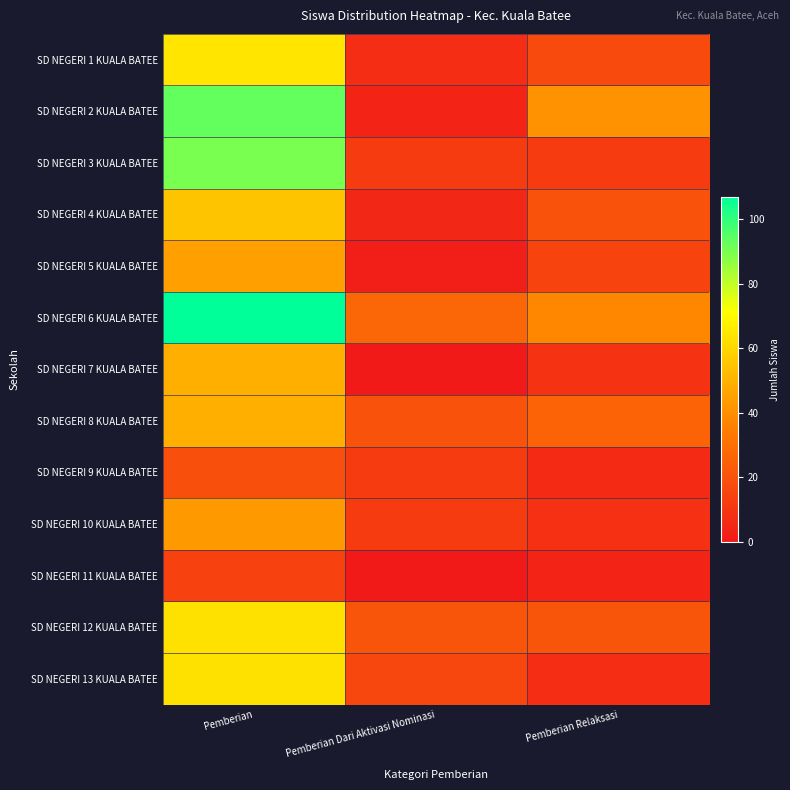

Rank the series by their maximum value, from lowest to highest.

SD NEGERI 11 KUALA BATEE, SD NEGERI 9 KUALA BATEE, SD NEGERI 10 KUALA BATEE, SD NEGERI 5 KUALA BATEE, SD NEGERI 7 KUALA BATEE, SD NEGERI 8 KUALA BATEE, SD NEGERI 4 KUALA BATEE, SD NEGERI 12 KUALA BATEE, SD NEGERI 13 KUALA BATEE, SD NEGERI 1 KUALA BATEE, SD NEGERI 3 KUALA BATEE, SD NEGERI 2 KUALA BATEE, SD NEGERI 6 KUALA BATEE